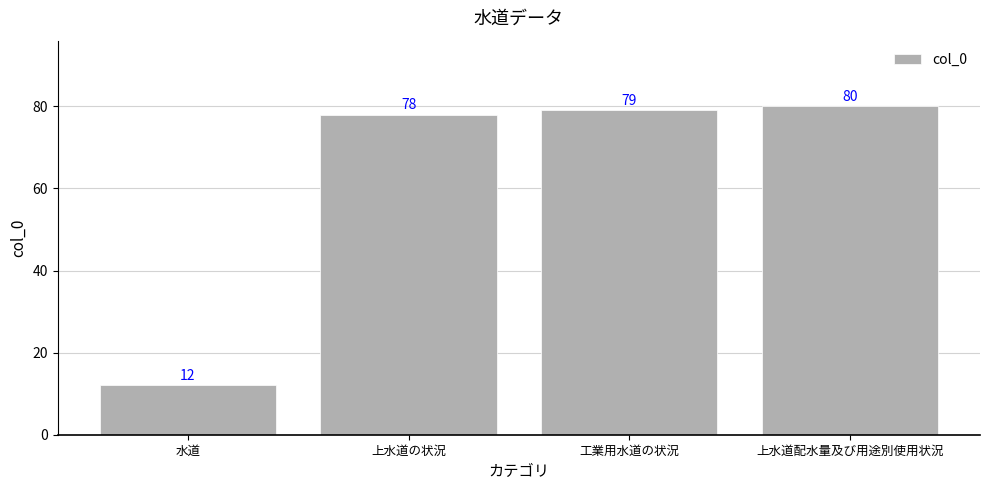

What value does the data have at 水道, to the nearest 10?

10